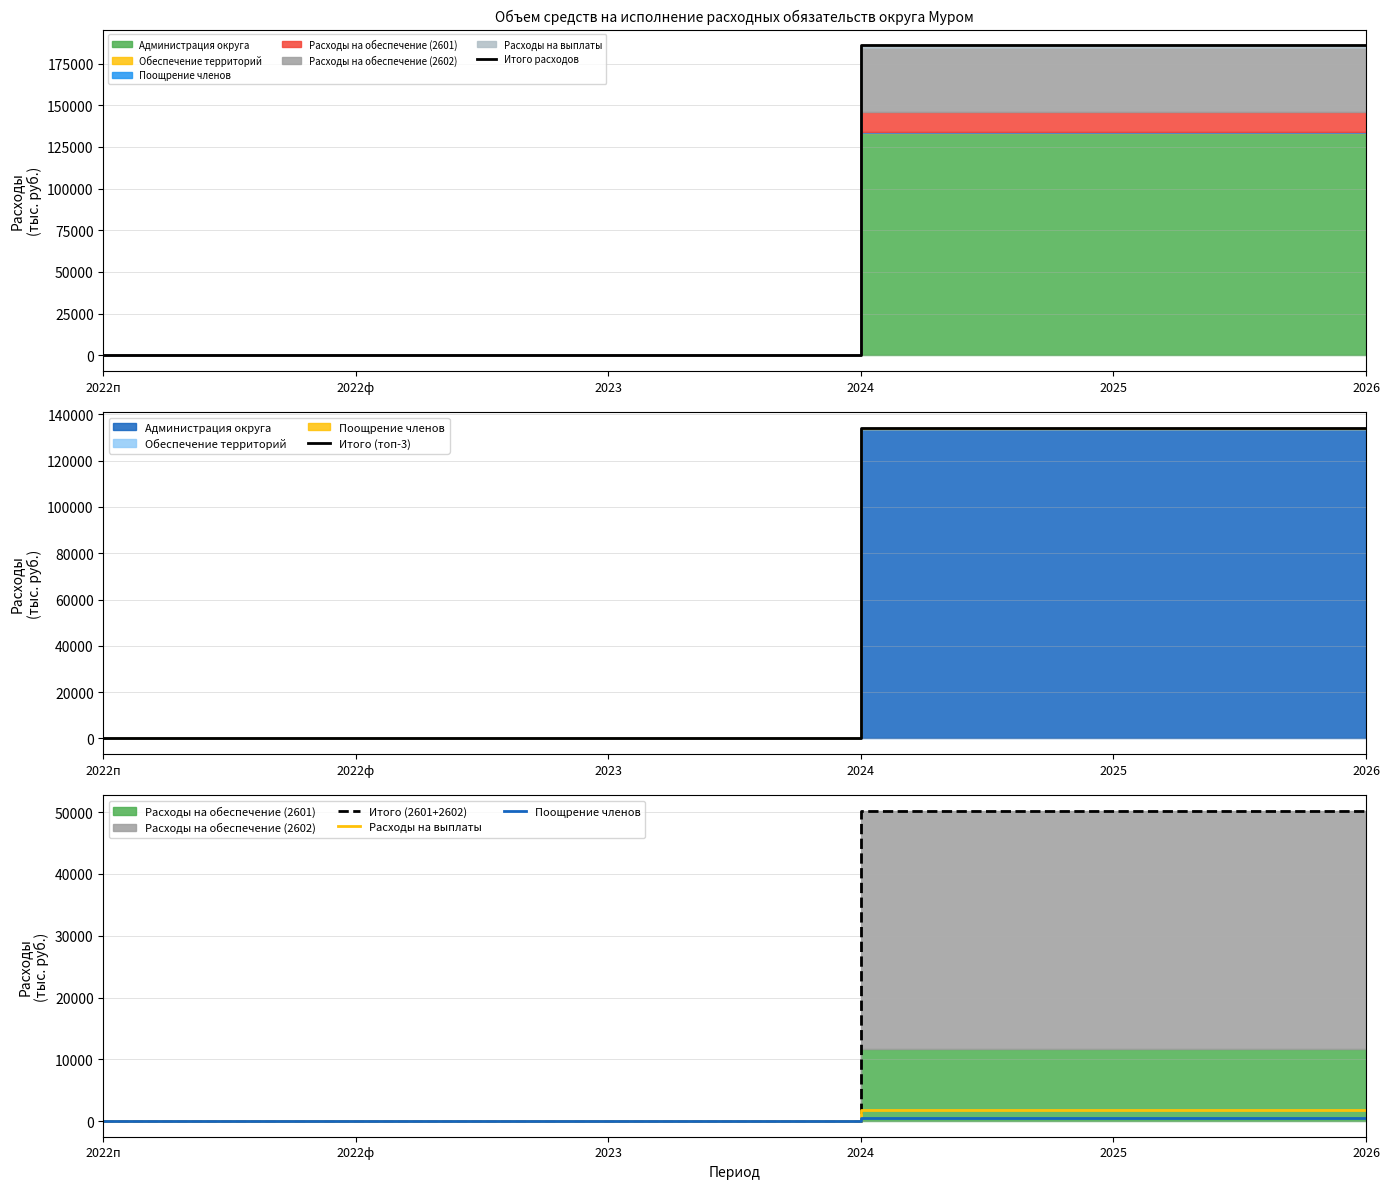

What is the difference between the highest and lowest values at 2026?

185643.2